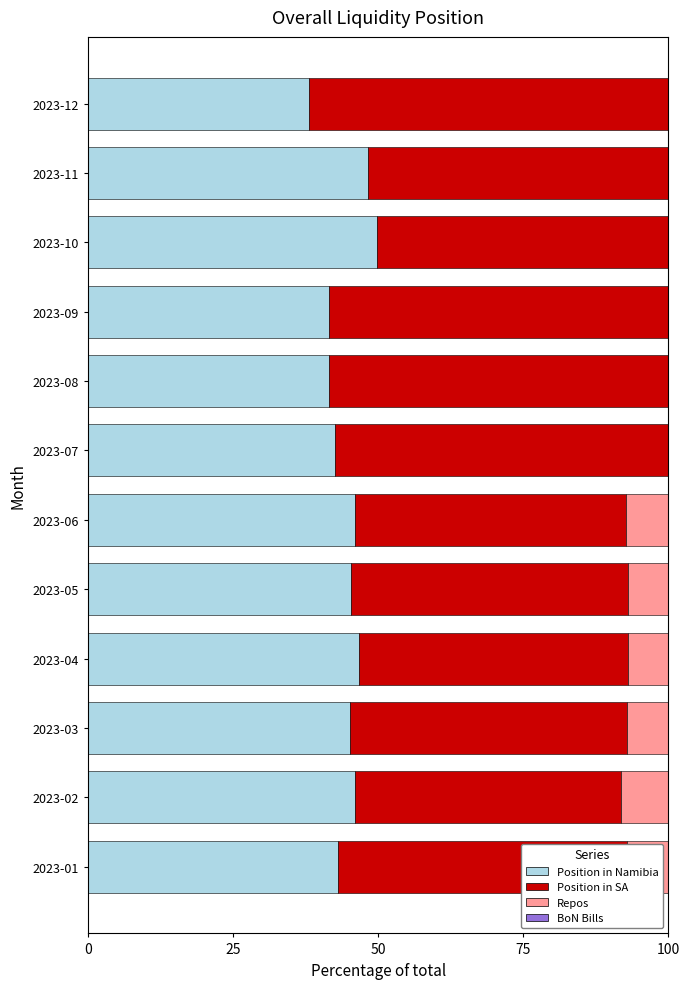

Is it true that Position in Namibia equals 11.4 at 2023-09?

False